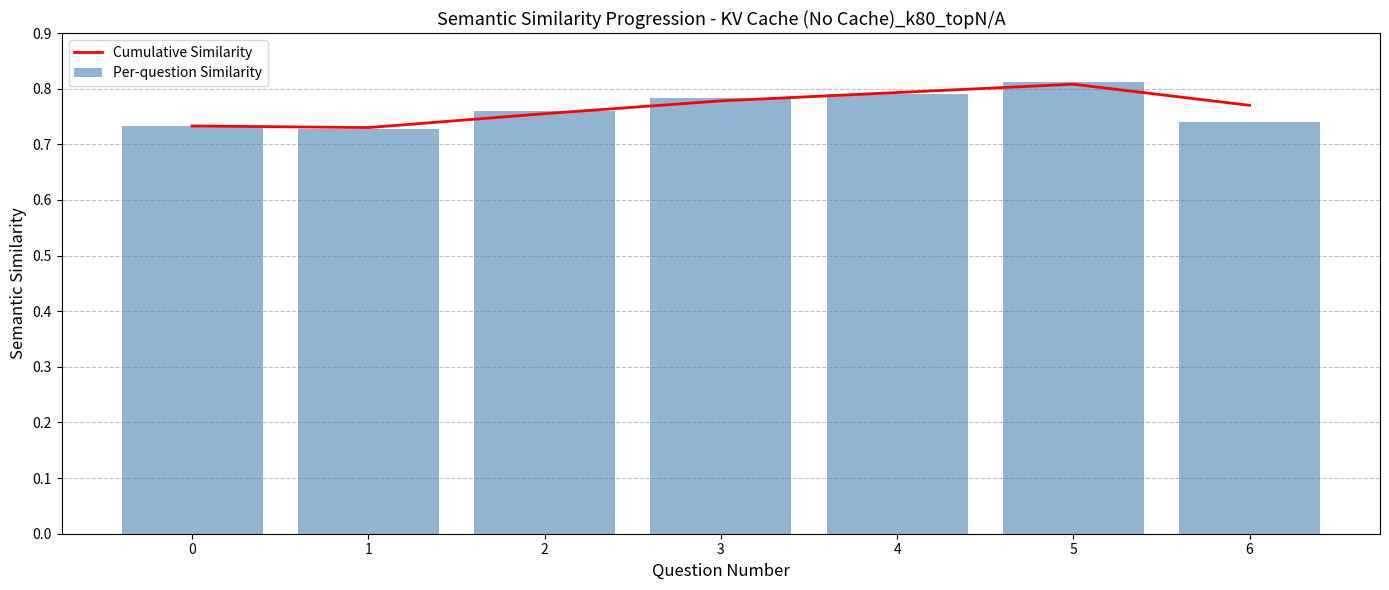

Which series has the largest range (max minus min)?

Per-question Similarity